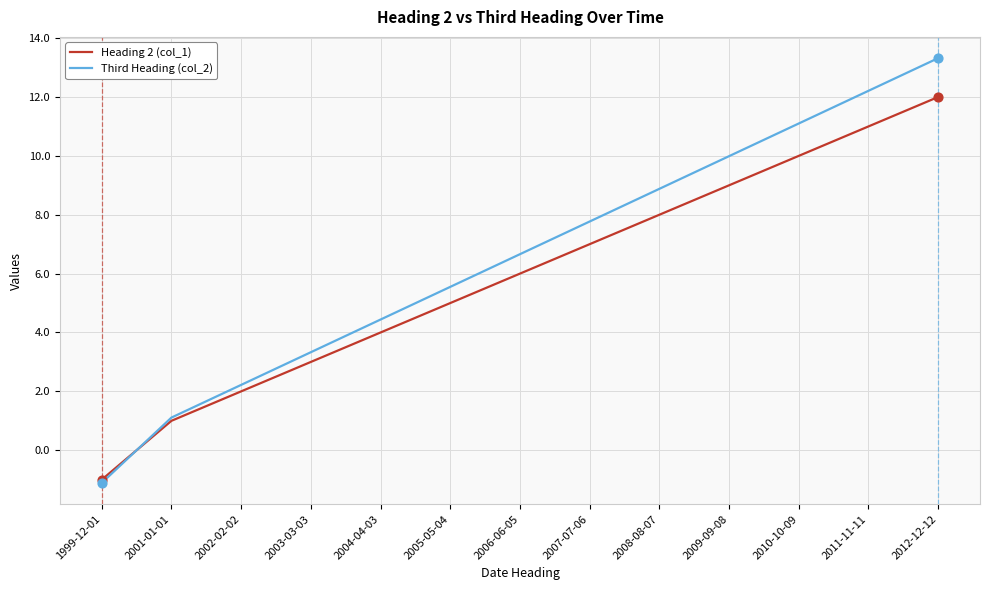

Which series changed the most between 1999-12-01 and 2004-04-03?

Third Heading (col_2)